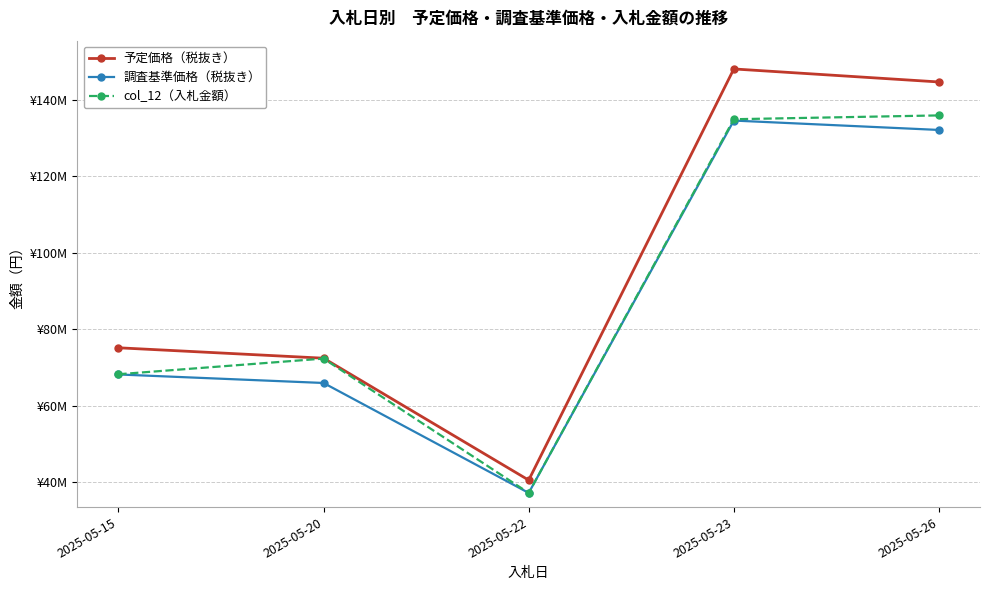

True or false: 予定価格（税抜き） and 調査基準価格（税抜き） intersect in this chart.

False